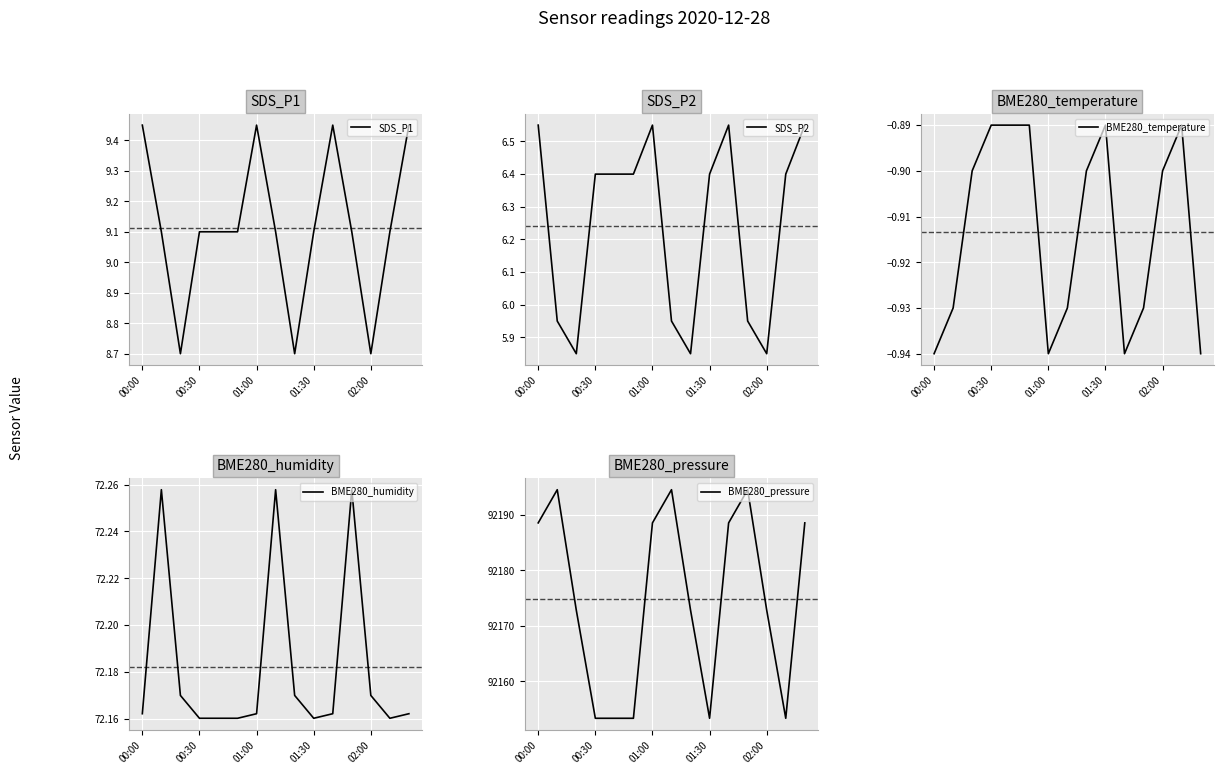

True or false: SDS_P2 and BME280_temperature cross at least once.

False